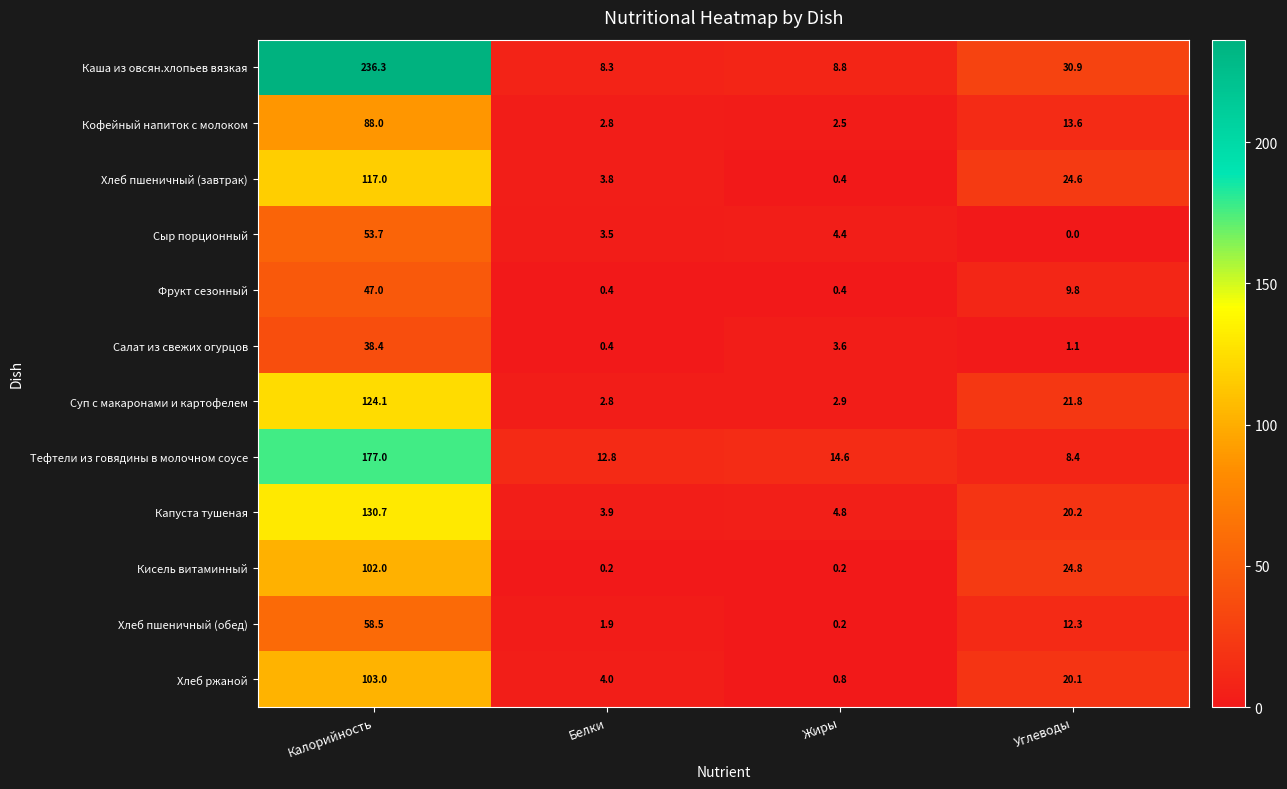

What is the difference between the maximum and second lowest values in the Салат из свежих огурцов series?

37.3